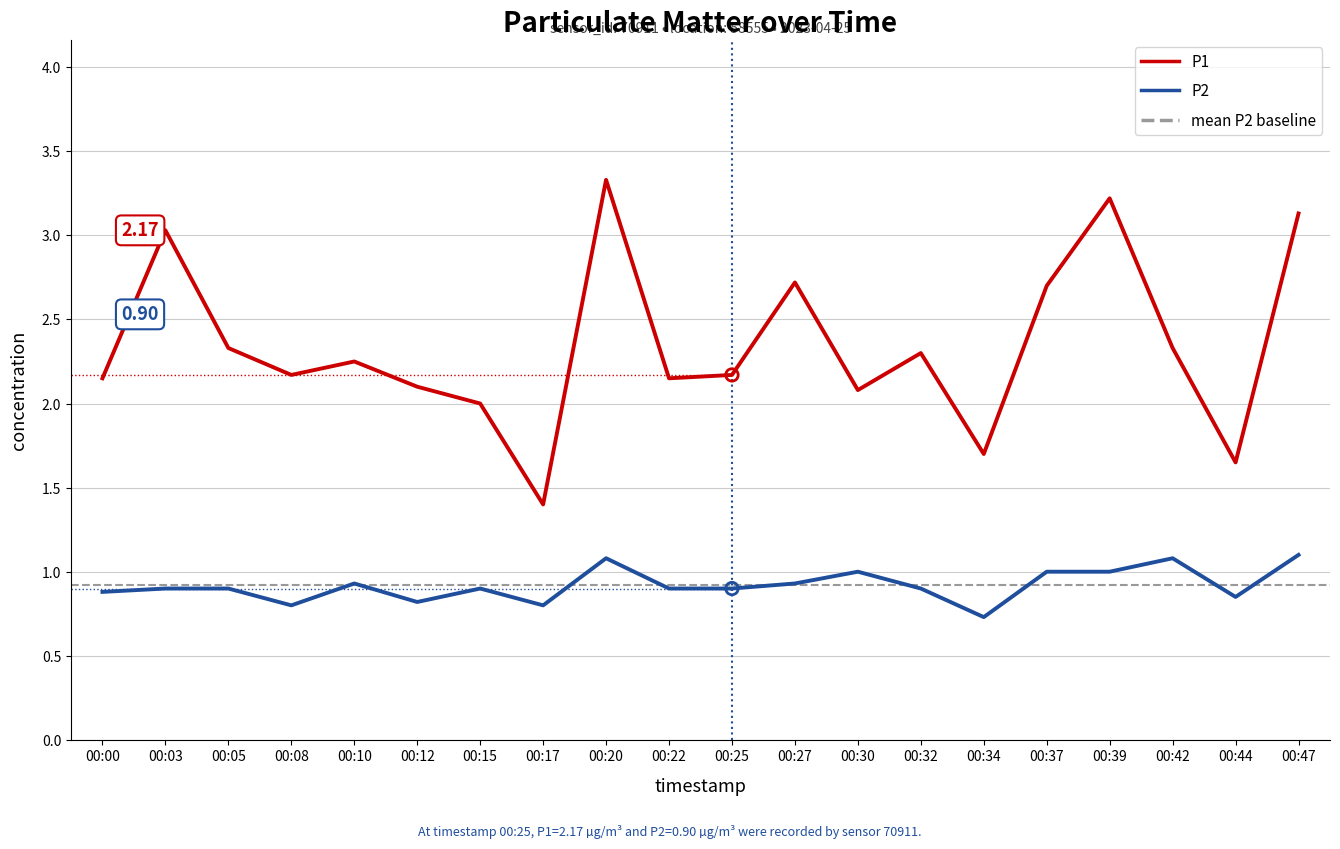

Which series reaches the maximum Y coordinate?

P1